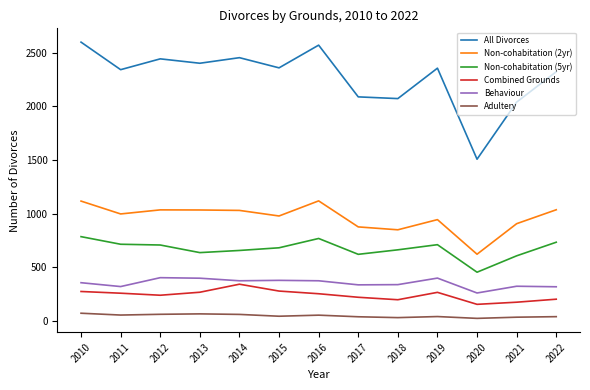

What is the difference between the highest and lowest values at 2014?

2397